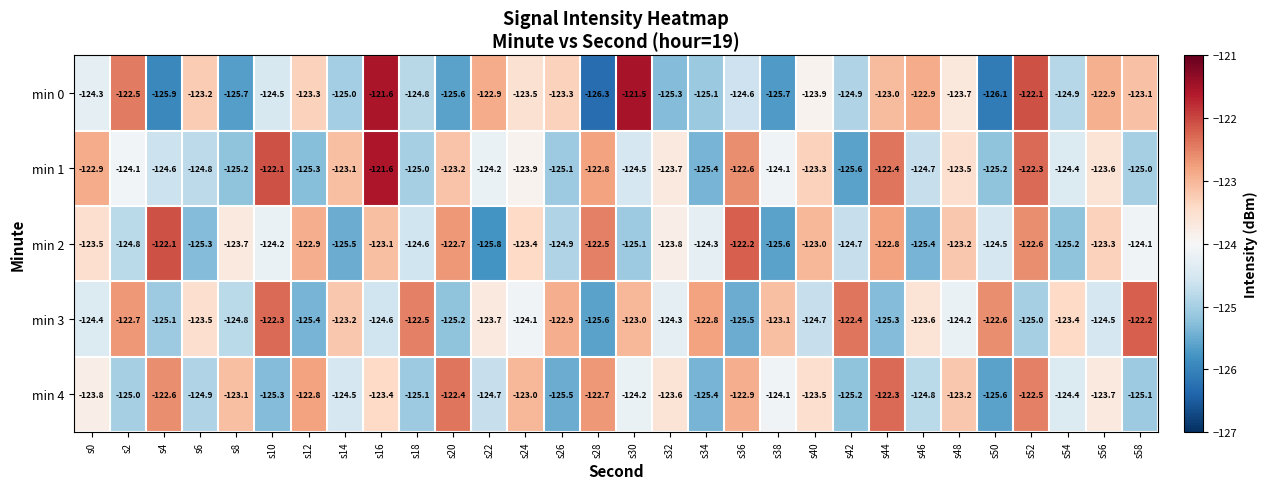

Which series has the largest total across all categories?

min 3